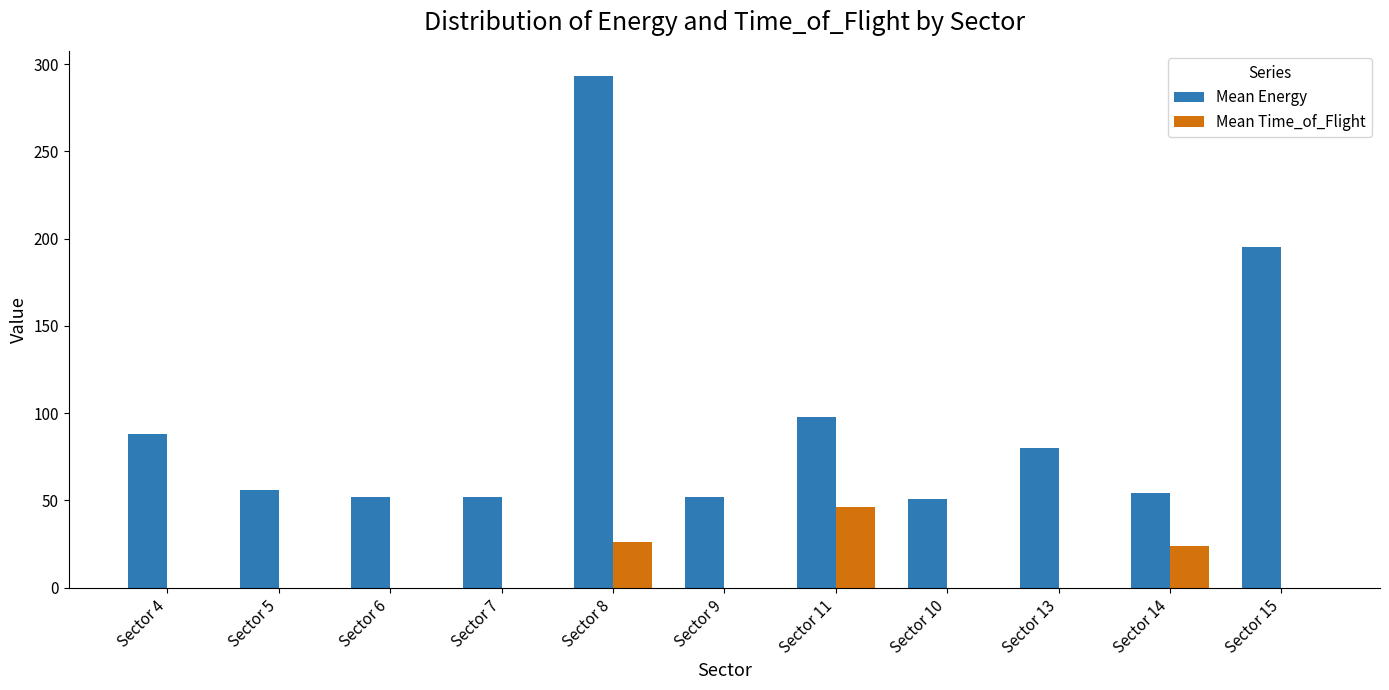

At which category does the chart reach its peak across all series?

Sector 8